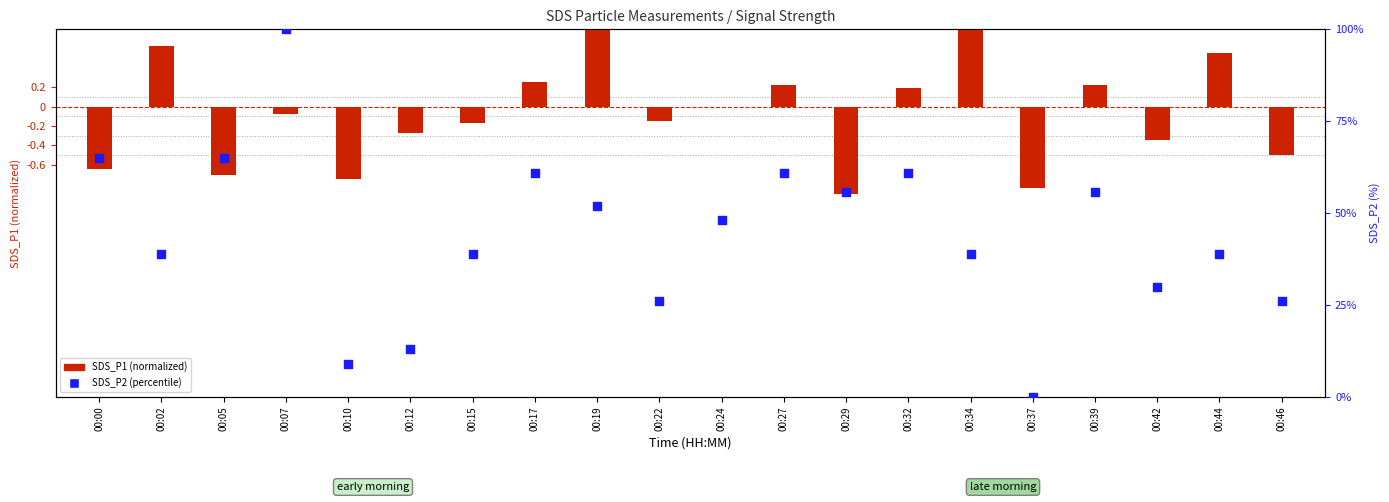

Which series has the largest total across all categories?

SDS_P2 (percentile)